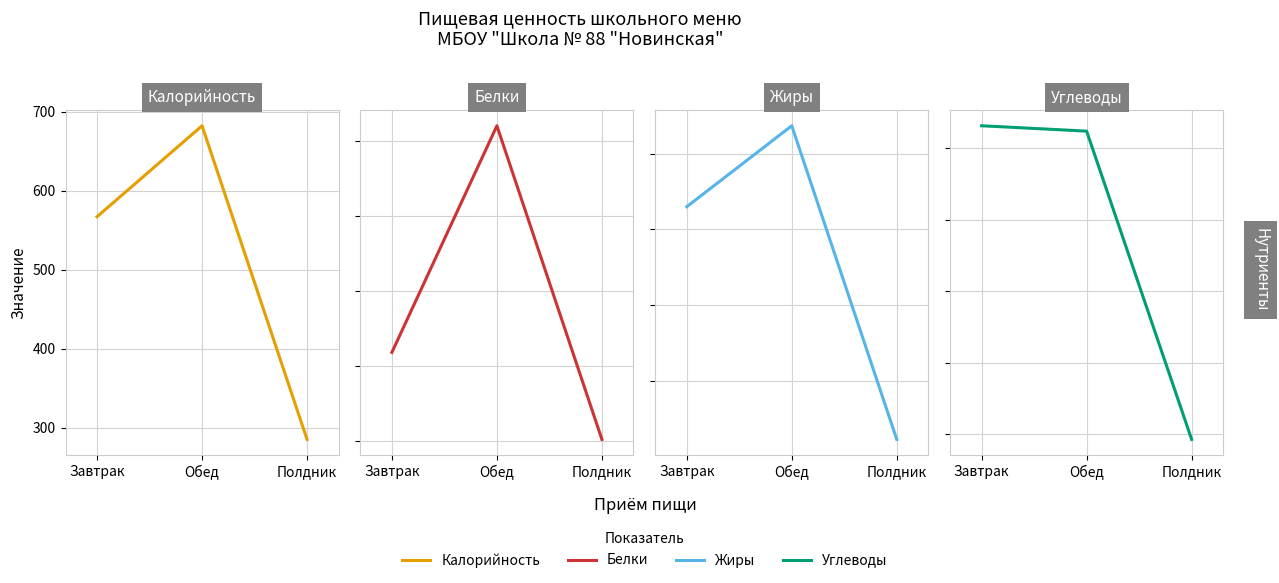

What is the label of the 1st point from the left?

Завтрак